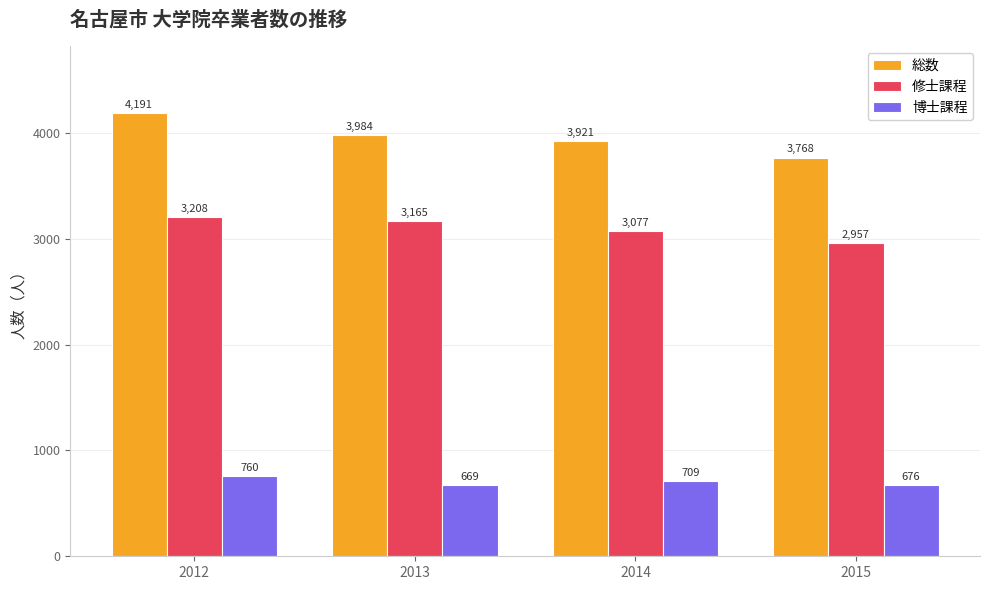

Reading right to left, what are all the values shown in this chart?

総数: 2015=3768	2014=3921	2013=3984	2012=4191
修士課程: 2015=2957	2014=3077	2013=3165	2012=3208
博士課程: 2015=676	2014=709	2013=669	2012=760